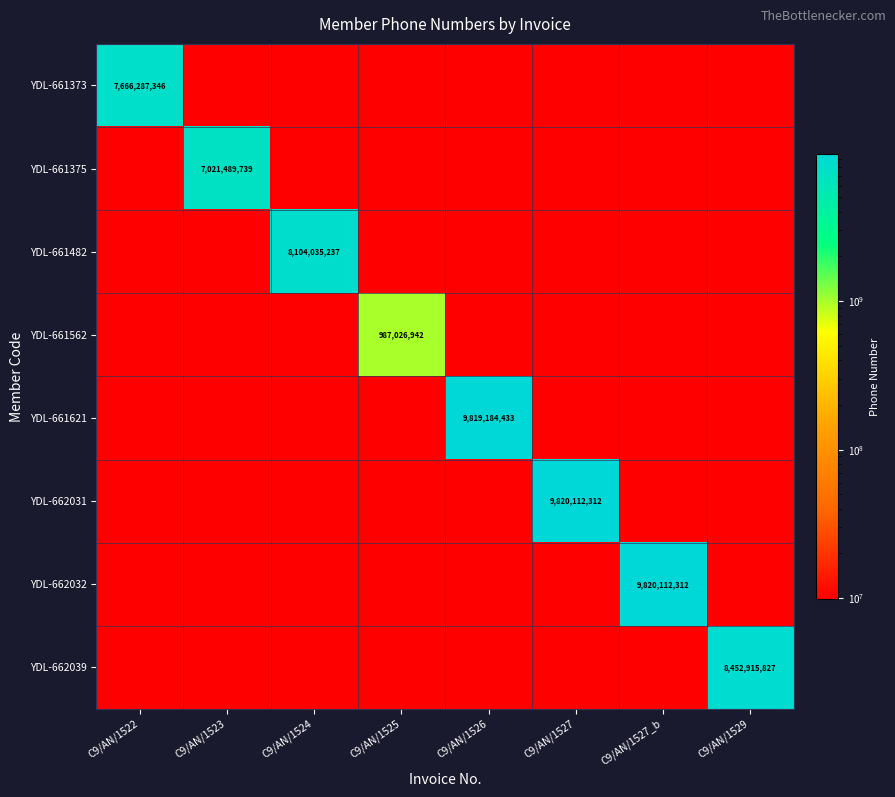

What is the total value across all series at C9/AN/1522?

7735379231.9